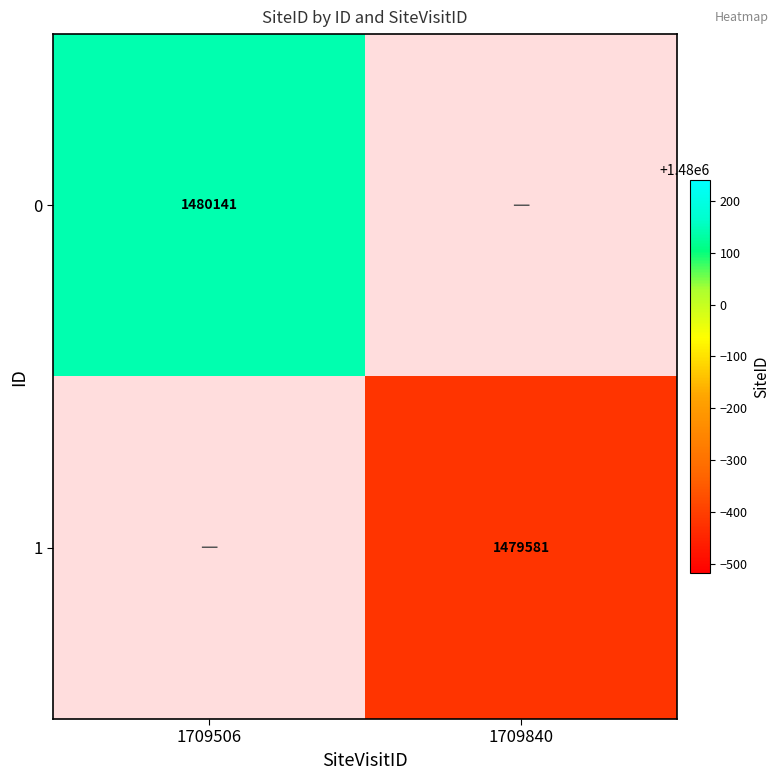

Is it true that 1 equals 923526 at 1709840?

False